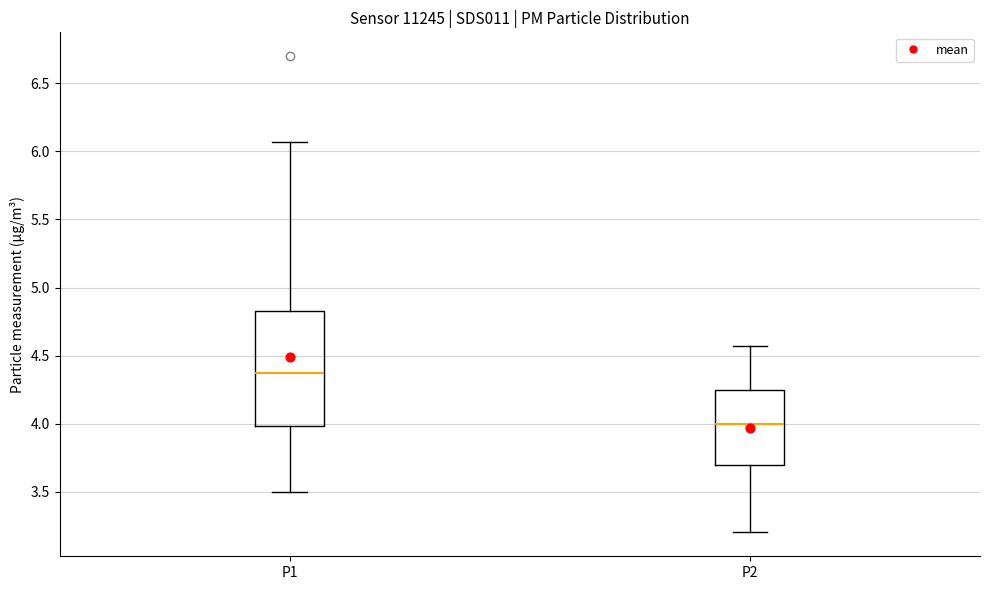

Reading left to right, transcribe this box plot: for each box, give where its median line is, the range the box spans, and where its two whiskers end, as read against the y-axis. The values are not printed on the chart, so give them approximately, as read against the axis.

P1: median 4.35, box 4.00 to 4.85, whiskers 3.50 to 6.05
P2: median 4.00, box 3.70 to 4.25, whiskers 3.20 to 4.55